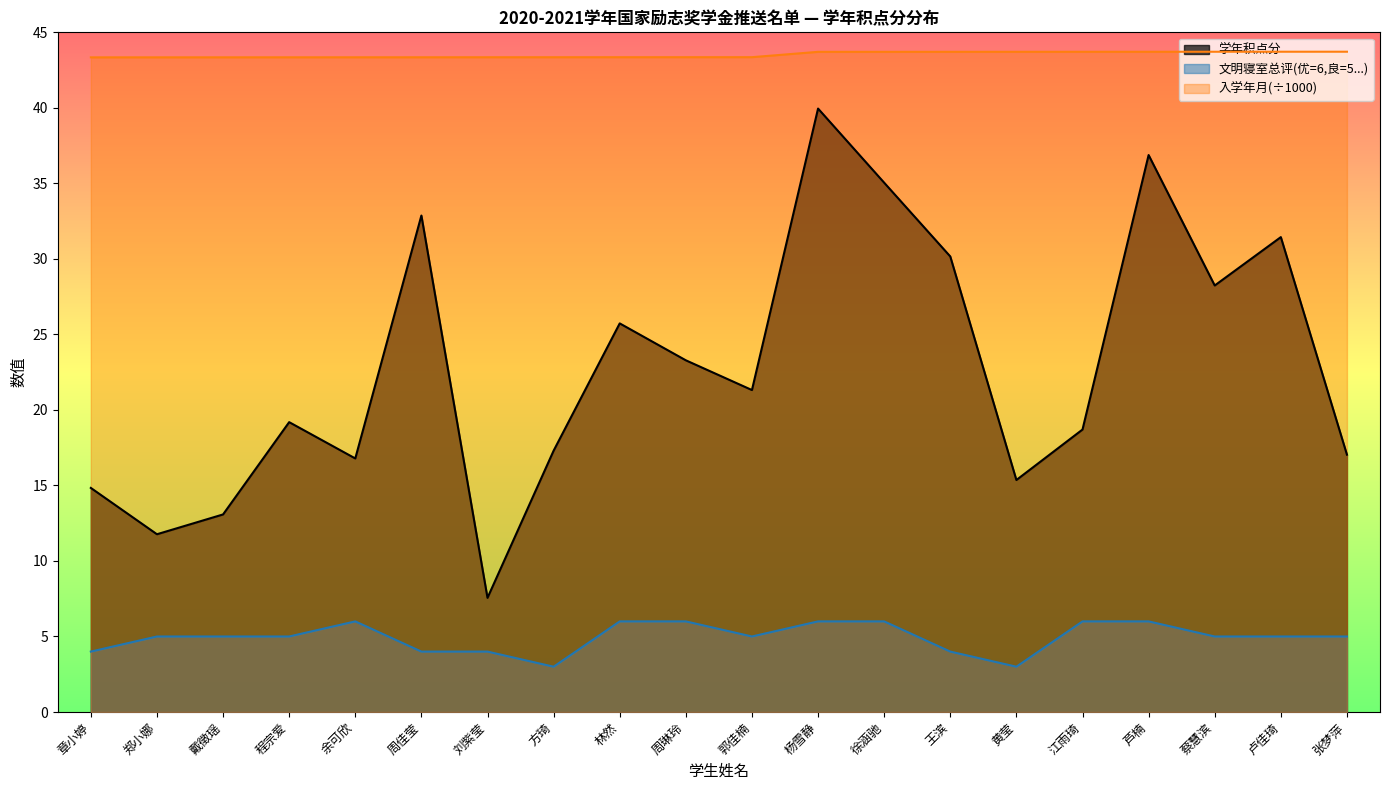

What is the lowest value of the 学年积点分 series?

7.6